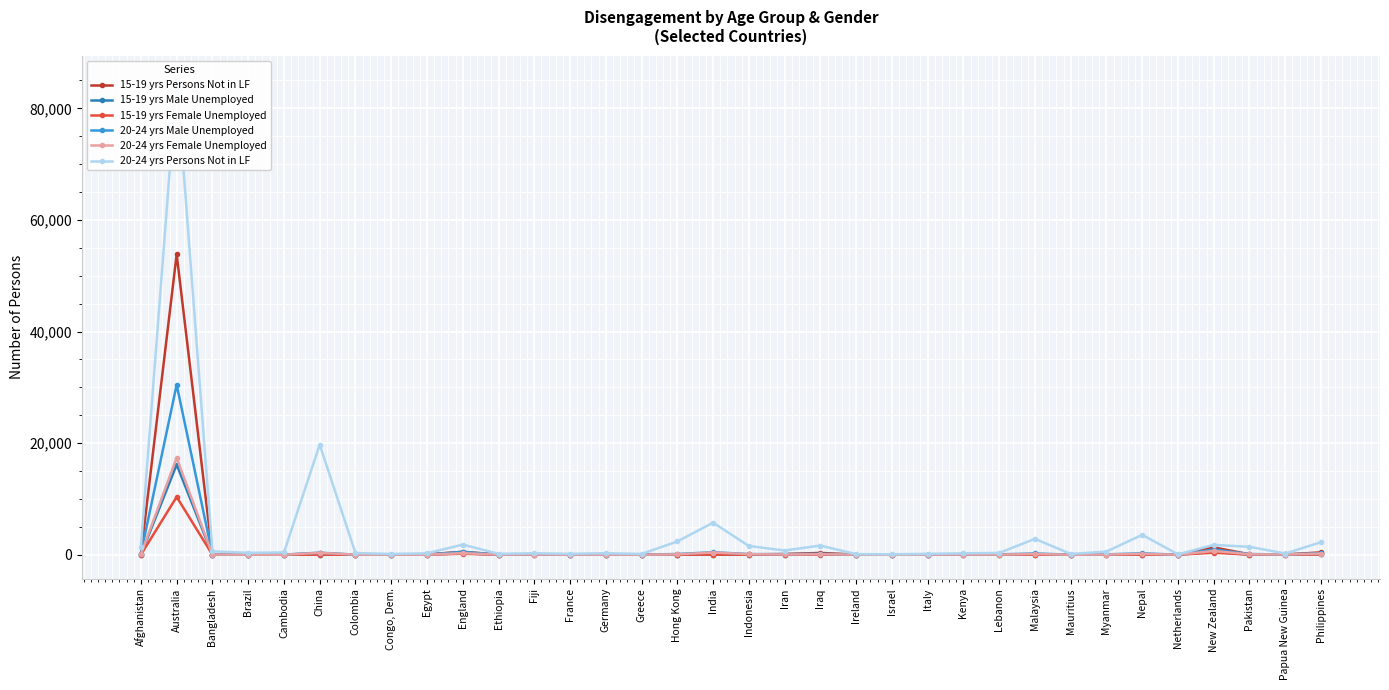

In 15-19 yrs Persons Not in LF, how many points are lower than both neighbors (excluding endpoints)?

10